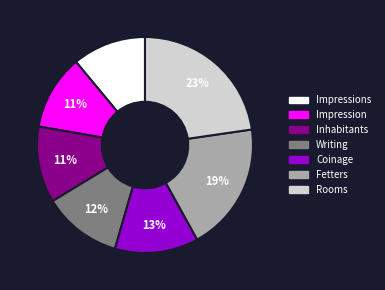

Does any single category account for the majority?

No